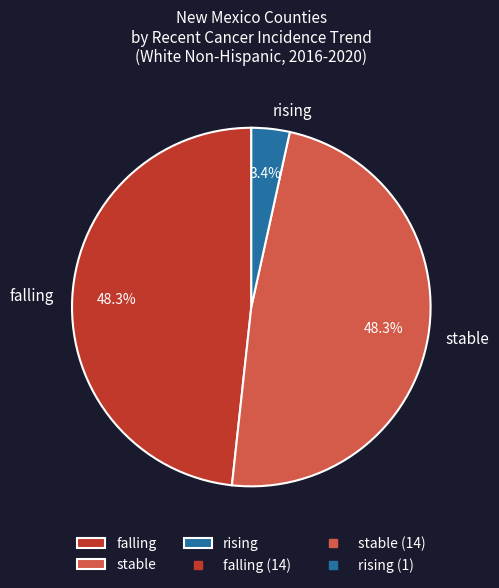

Which category has the smallest portion of the pie?

rising